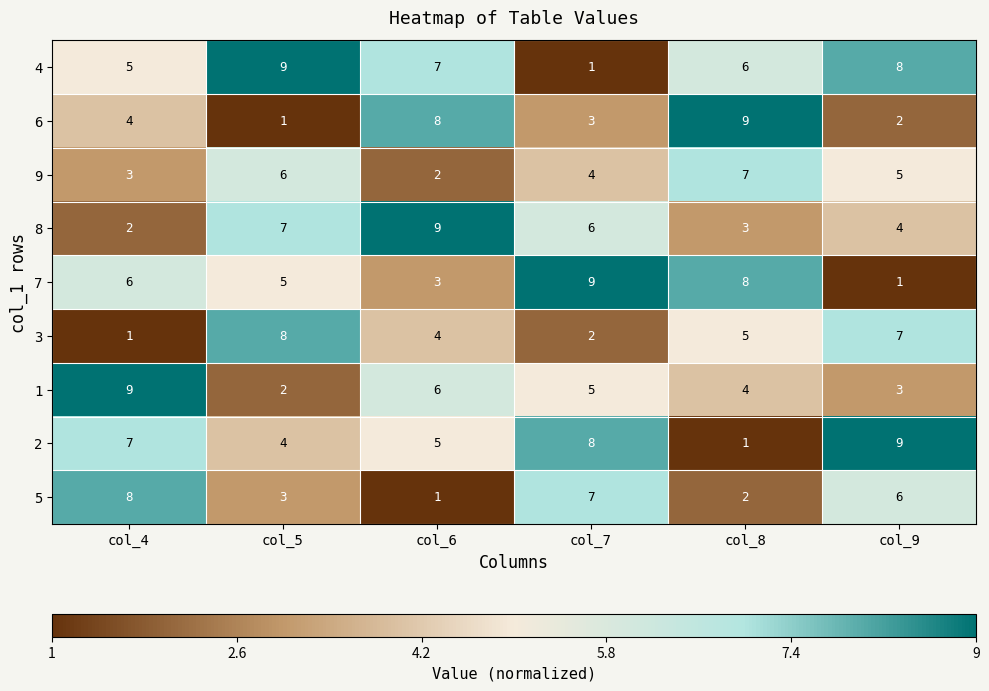

At col_9, list the series in order from smallest to largest.

7, 6, 1, 8, 9, 5, 3, 4, 2